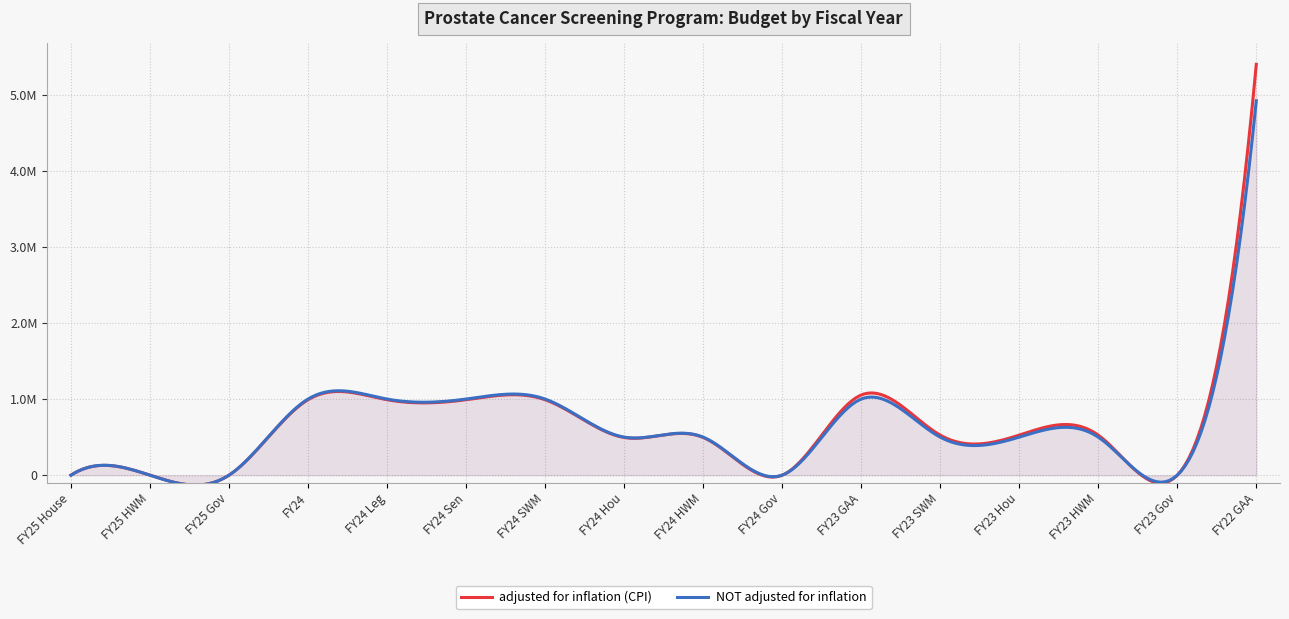

What is the average value of the adjusted for inflation (CPI) series?

811609